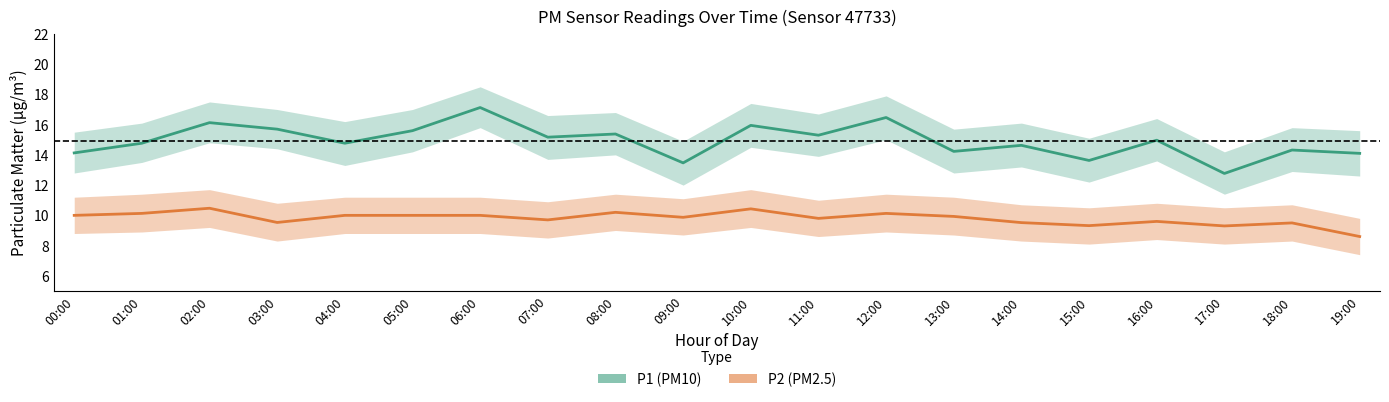

Is it true that P1_mid equals 13.6 at 15:00?

True